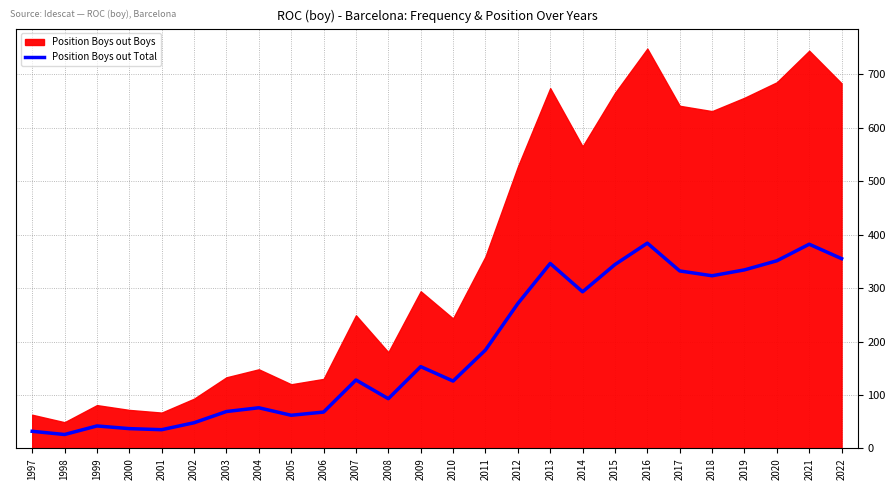

How many interior local valleys (lower than both neighbors) does the data have?

7